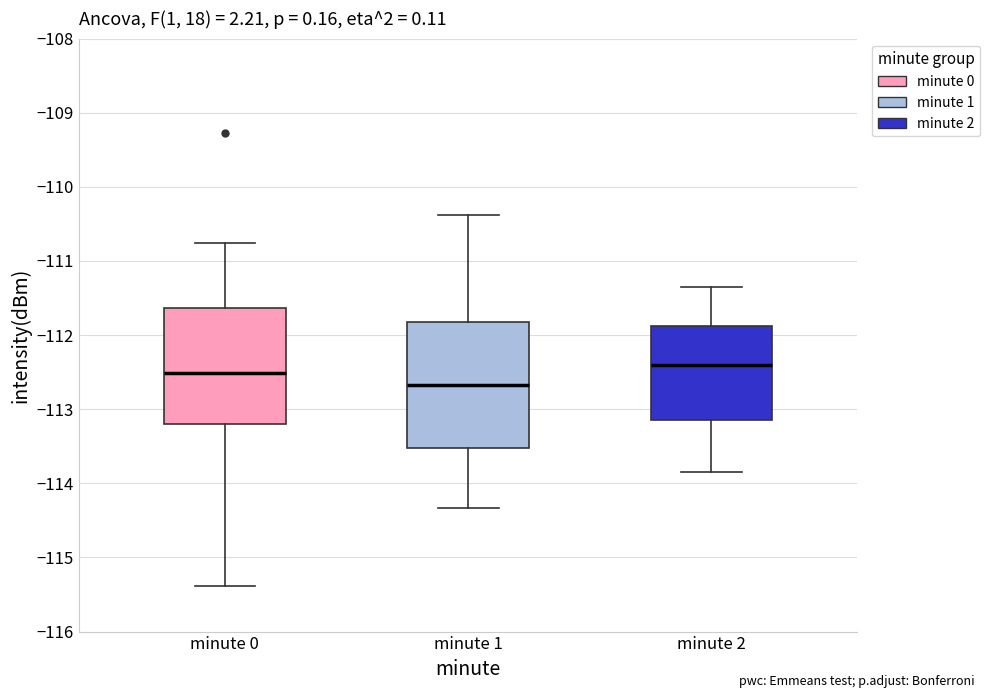

Reading left to right, read every box against the y-axis: the position of its median line, the range the box covers, and the ends of its whiskers. The values are not printed on the chart, so give them approximately, as read against the axis.

minute 0: median -112.5, box -113.2 to -111.6, whiskers -115.4 to -110.8
minute 1: median -112.7, box -113.5 to -111.8, whiskers -114.3 to -110.4
minute 2: median -112.4, box -113.1 to -111.9, whiskers -113.8 to -111.3